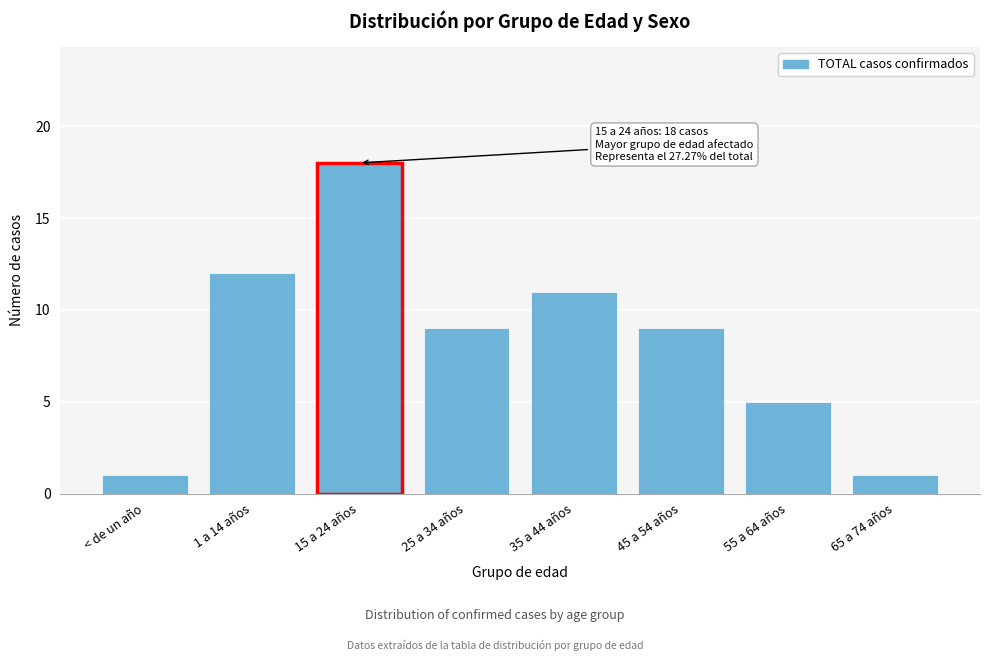

Reading left to right, list all the values displayed in this chart.

< de un año=1	1 a 14 años=12	15 a 24 años=18	25 a 34 años=9	35 a 44 años=11	45 a 54 años=9	55 a 64 años=5	65 a 74 años=1